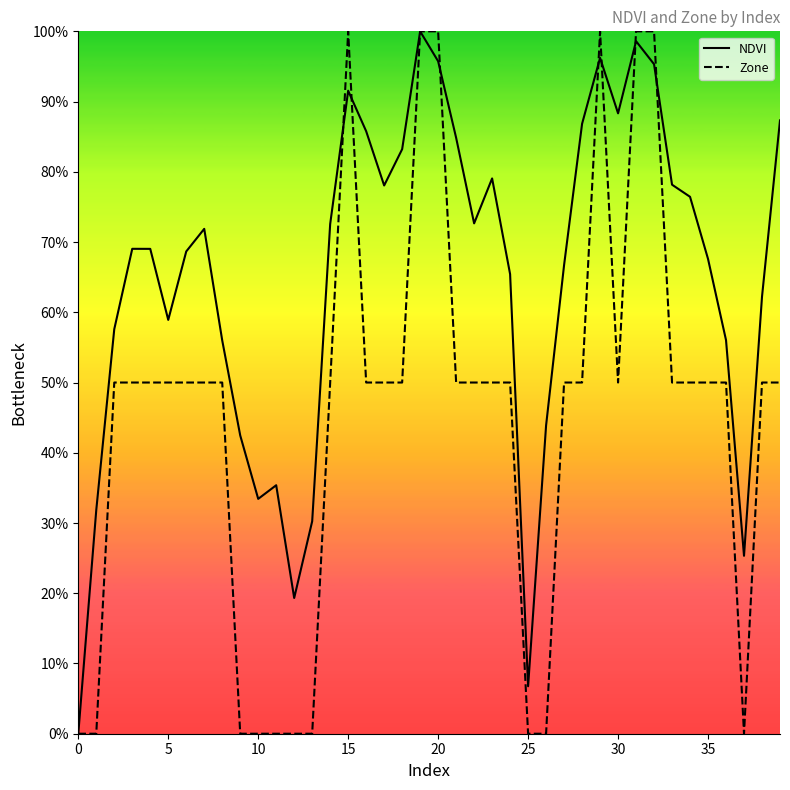

What is the label of the 18th point from the left?

17